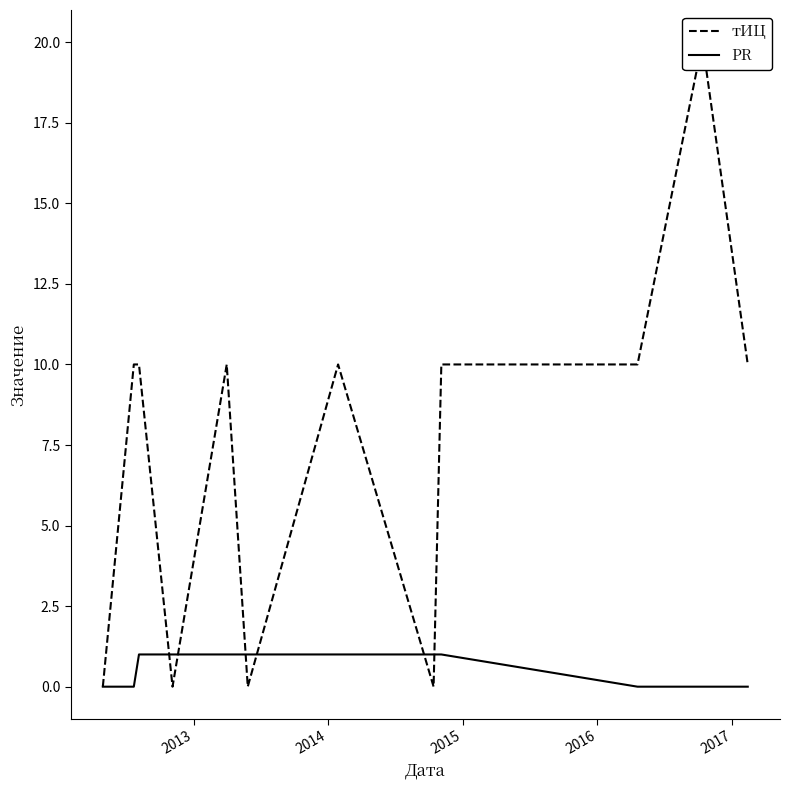

Is this an area chart (filled region under the line)?

No